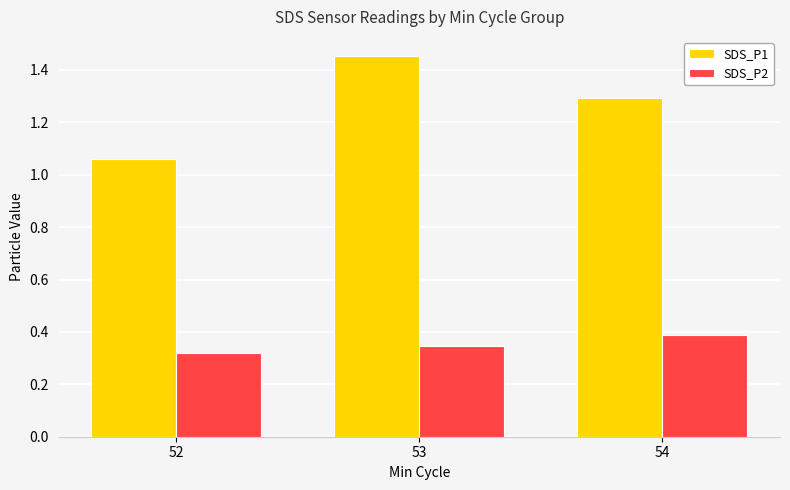

At which category is the sum across all series the highest?

53